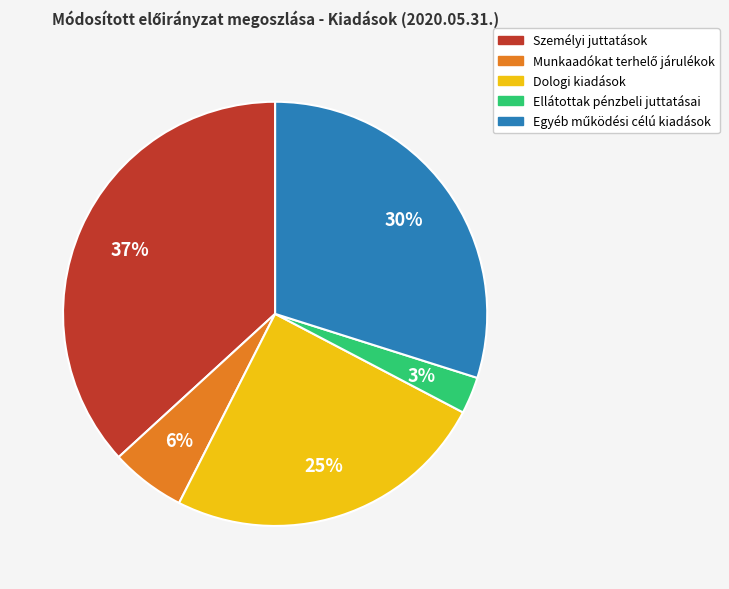

Between Ellátottak pénzbeli juttatásai and Személyi juttatások, which is larger?

Személyi juttatások